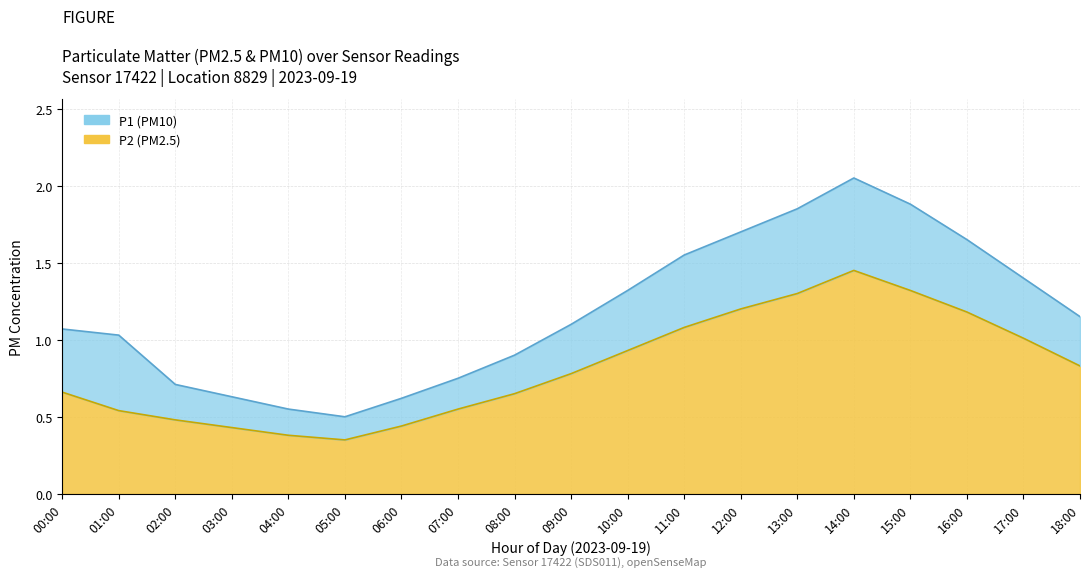

Where is the first local minimum for P1?

05:00